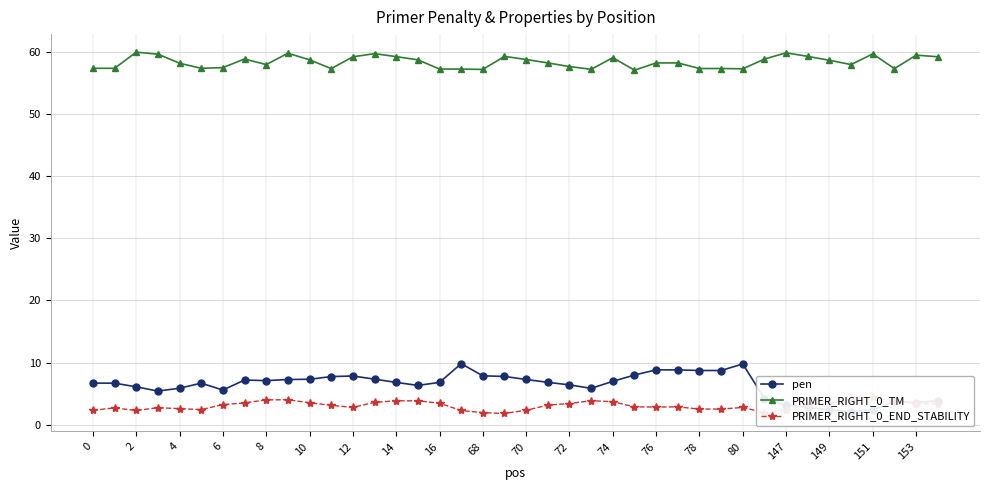

At which label does PRIMER_RIGHT_0_TM first exceed 58?

2